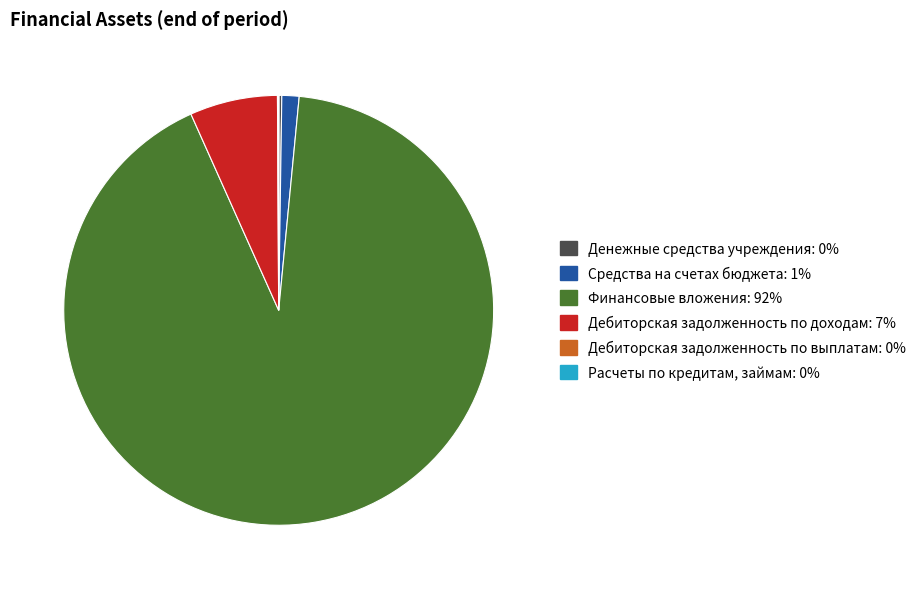

Is there a majority slice in this chart?

Yes